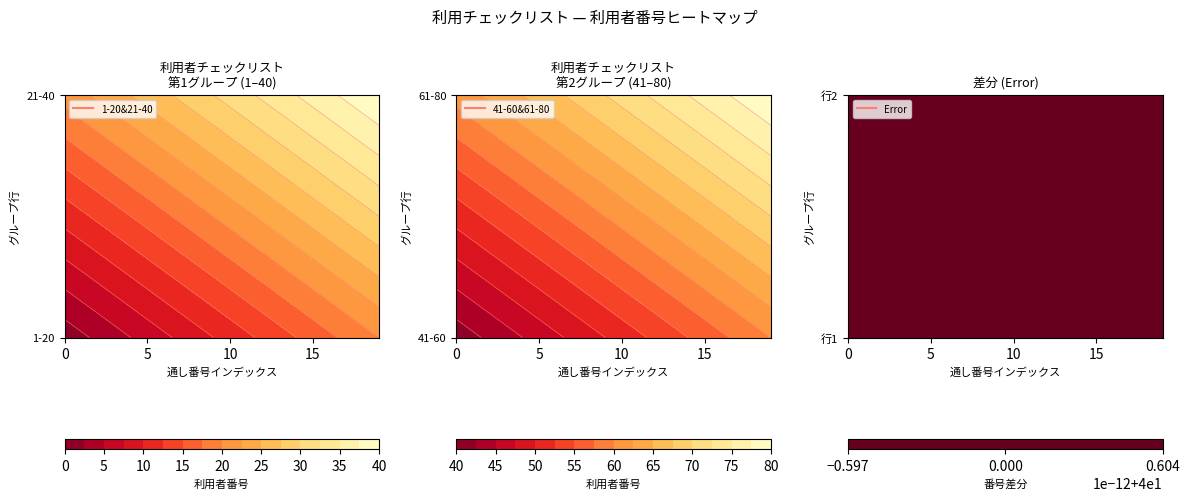

What is the difference between the highest and lowest values at 19?

60